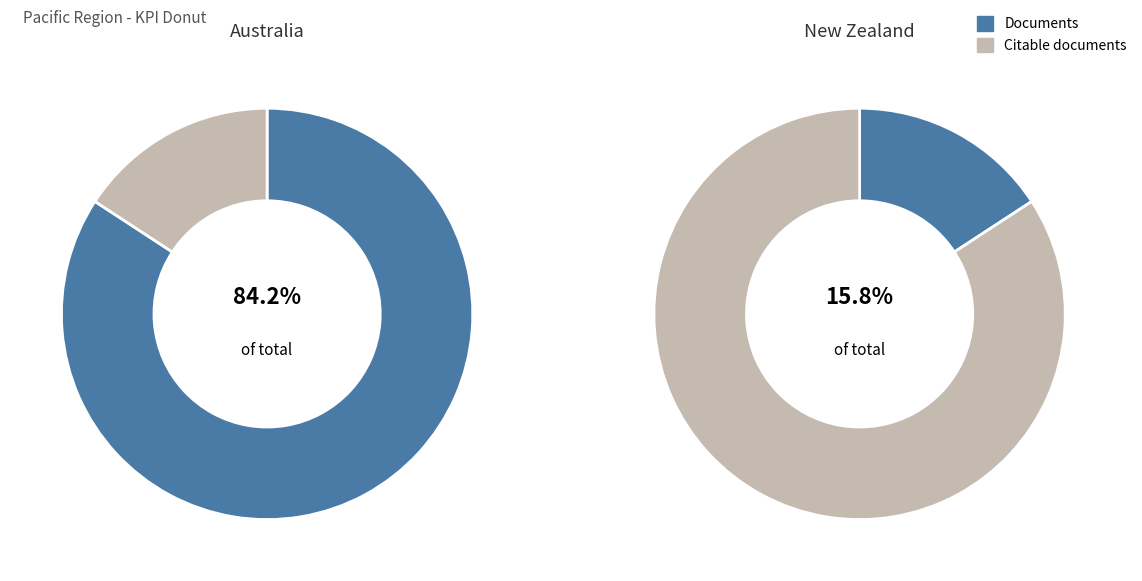

What is the total percentage of Australia and New Zealand?

100.0%